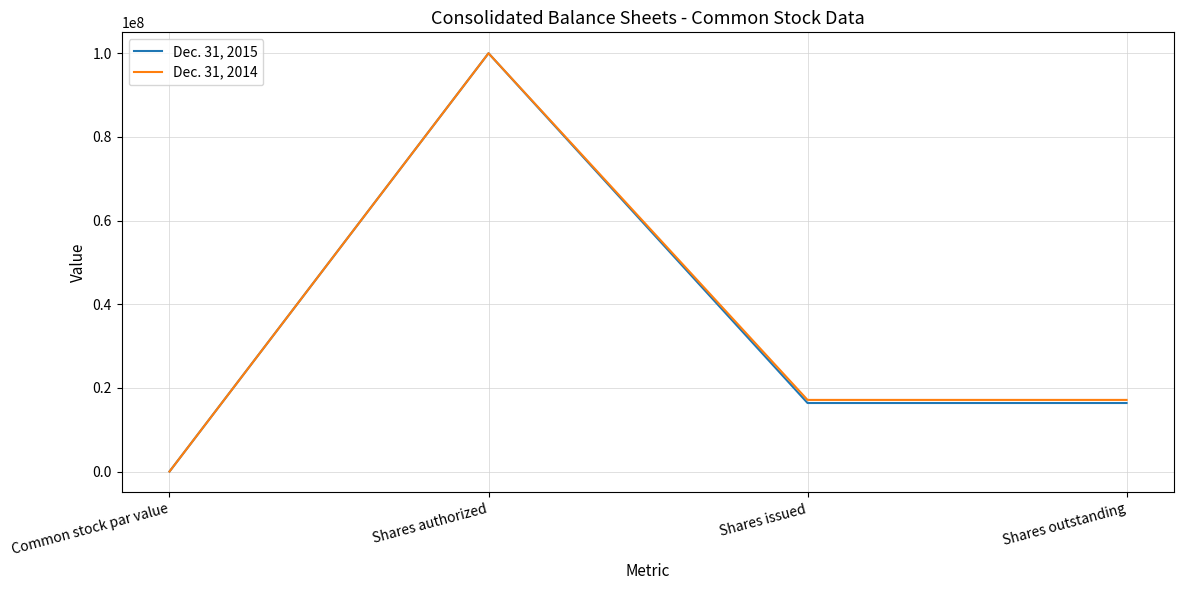

At which label does Dec. 31, 2014 first exceed 17118993?

Shares authorized